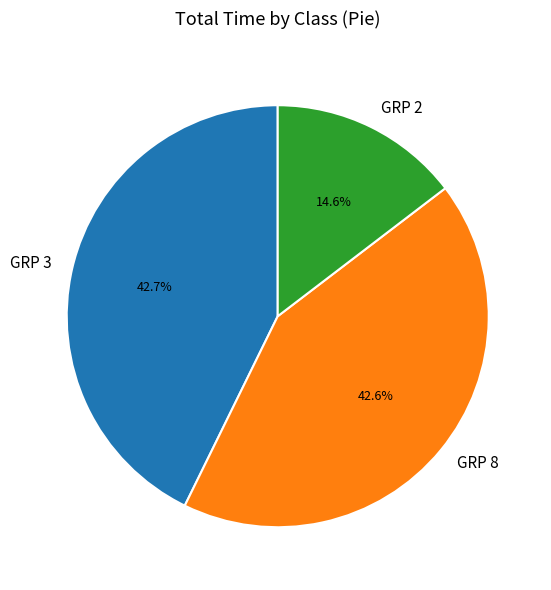

Which slice is the smallest?

GRP 2